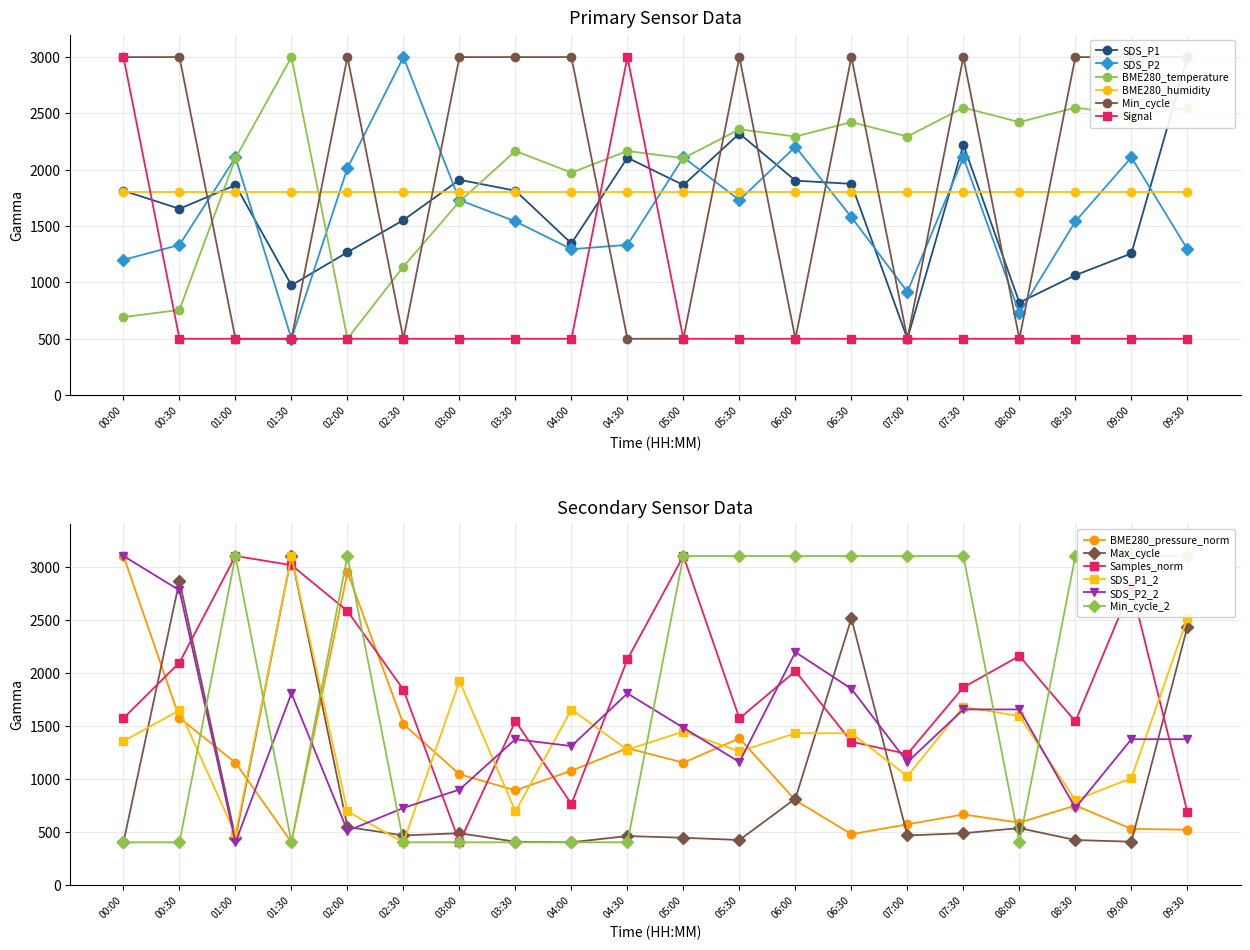

What is the spread (max minus min) of values at 06:00?

1794.9